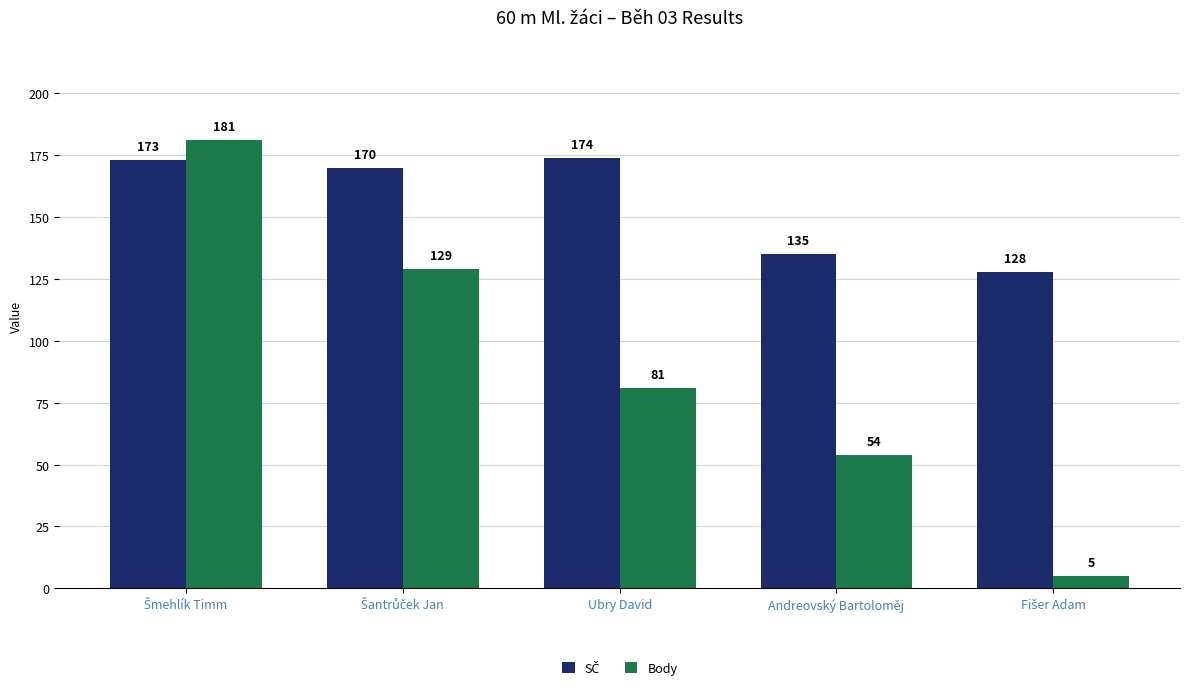

What is the smallest value displayed?

5